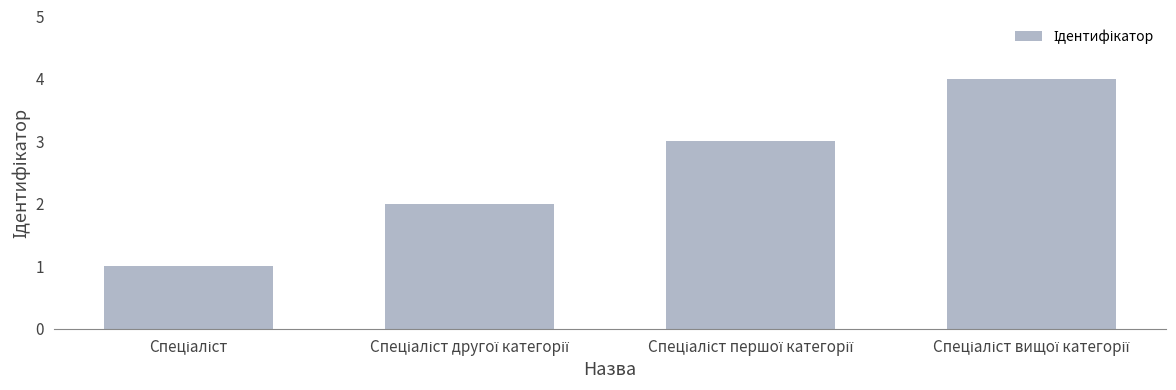

What is the greatest value displayed?

4